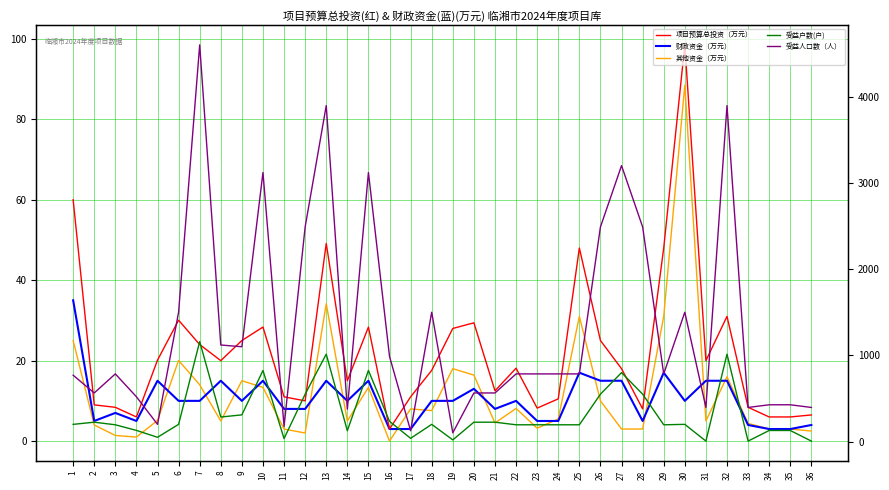

Reading left to right, what are all the values shown in this chart?

项目预算总投资（万元）: 60.0	9.0	8.4	6.0	20.1	30.1	24.0	20.0	25.0	28.4	11.0	10.0	49.1	15.0	28.4	3.0	11.0	17.6	28.0	29.4	12.5	18.1	8.2	10.5	48.0	25.0	18.0	8.0	48.0	98.5	20.0	31.0	8.4	6.0	6.0	6.5
财政资金（万元）: 35.0	5.0	7.0	5.0	15.0	10.0	10.0	15.0	10.0	15.0	8.0	8.0	15.0	10.0	15.0	3.0	3.0	10.0	10.0	13.0	8.0	10.0	5.0	5.0	17.0	15.0	15.0	5.0	17.0	10.0	15.0	15.0	4.0	3.0	3.0	4.0
其他资金（万元）: 25.0	4.0	1.4	1.0	5.1	20.1	14.0	5.0	15.0	13.3	3.0	2.0	34.1	5.0	13.3	0.0	8.0	7.6	18.0	16.4	4.5	8.1	3.2	5.5	31.0	10.0	3.0	3.0	31.0	88.5	5.0	16.0	4.4	3.0	3.0	2.5
受益户数(户): 200.0	225.0	195.0	130.0	50.0	200.0	1160.0	285.0	310.0	825.0	35.0	550.0	1014.0	126.0	825.0	235.0	38.0	200.0	20.0	225.0	225.0	195.0	195.0	195.0	195.0	550.0	800.0	550.0	195.0	200.0	6.0	1014.0	6.0	129.0	129.0	6.0
受益人口数（人）: 770.0	564.0	785.0	520.0	200.0	1500.0	4600.0	1120.0	1100.0	3120.0	175.0	2489.0	3896.0	376.0	3120.0	987.0	126.0	1500.0	102.0	564.0	564.0	785.0	785.0	785.0	785.0	2489.0	3200.0	2489.0	785.0	1500.0	396.0	3896.0	396.0	427.0	427.0	396.0